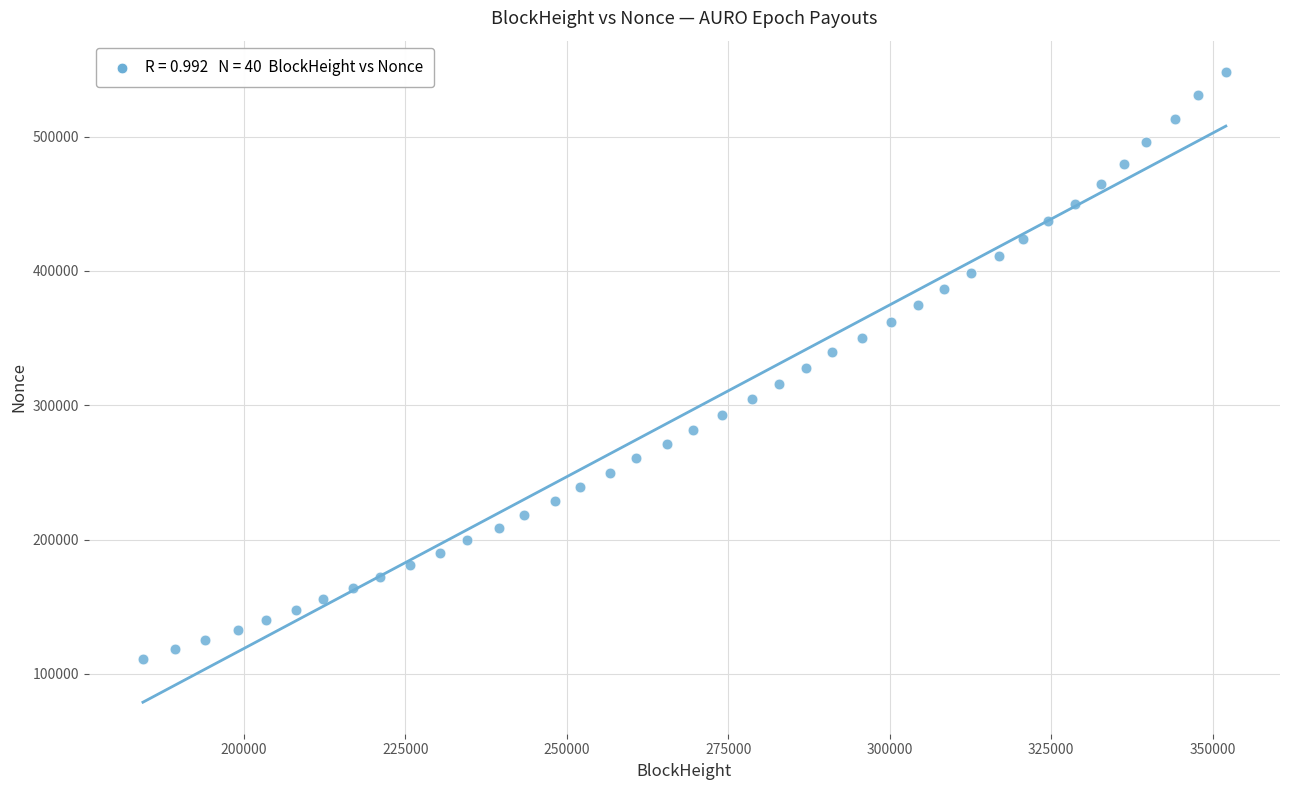

What is the range of X values (max minus min)?

167724